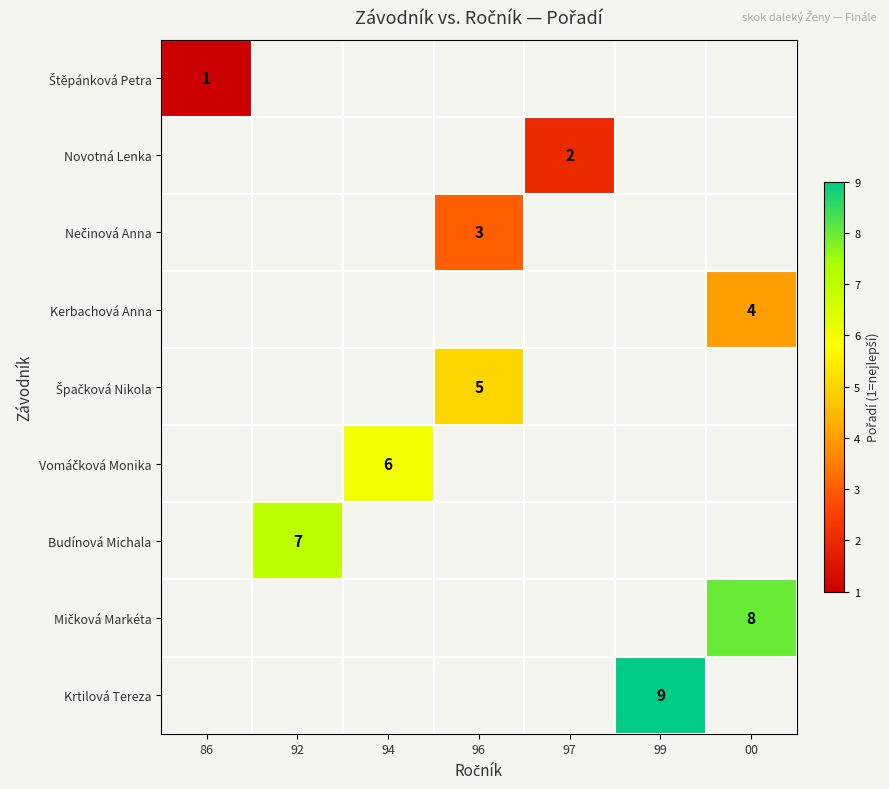

Which series has the largest range (max minus min)?

Štěpánková Petra